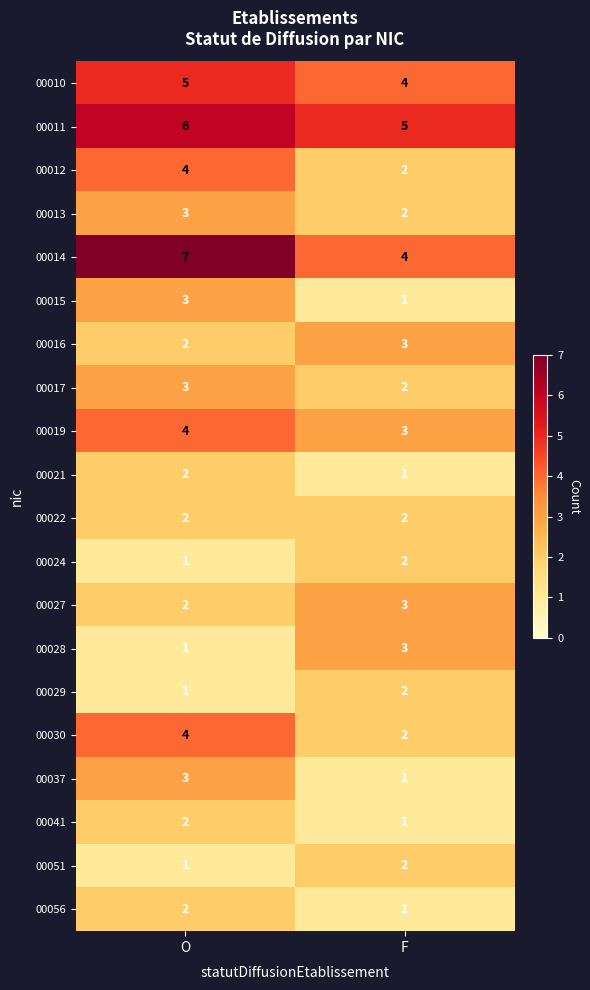

At which category is the sum across all series the highest?

O